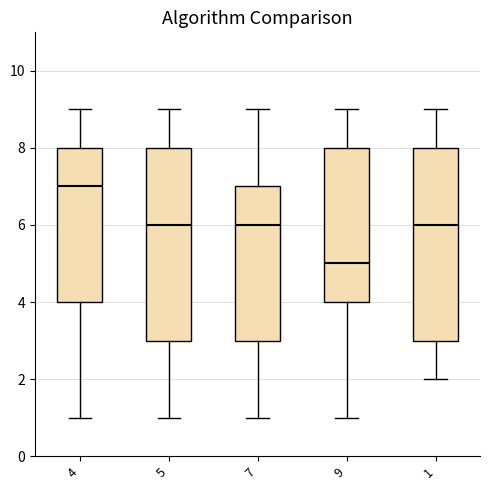

Reading left to right, transcribe this box plot: for each box, give where its median line is, the range the box spans, and where its two whiskers end, as read against the y-axis. The values are not printed on the chart, so give them approximately, as read against the axis.

4: median 7, box 4 to 8, whiskers 1 to 9
5: median 6, box 3 to 8, whiskers 1 to 9
7: median 6, box 3 to 7, whiskers 1 to 9
9: median 5, box 4 to 8, whiskers 1 to 9
1: median 6, box 3 to 8, whiskers 2 to 9